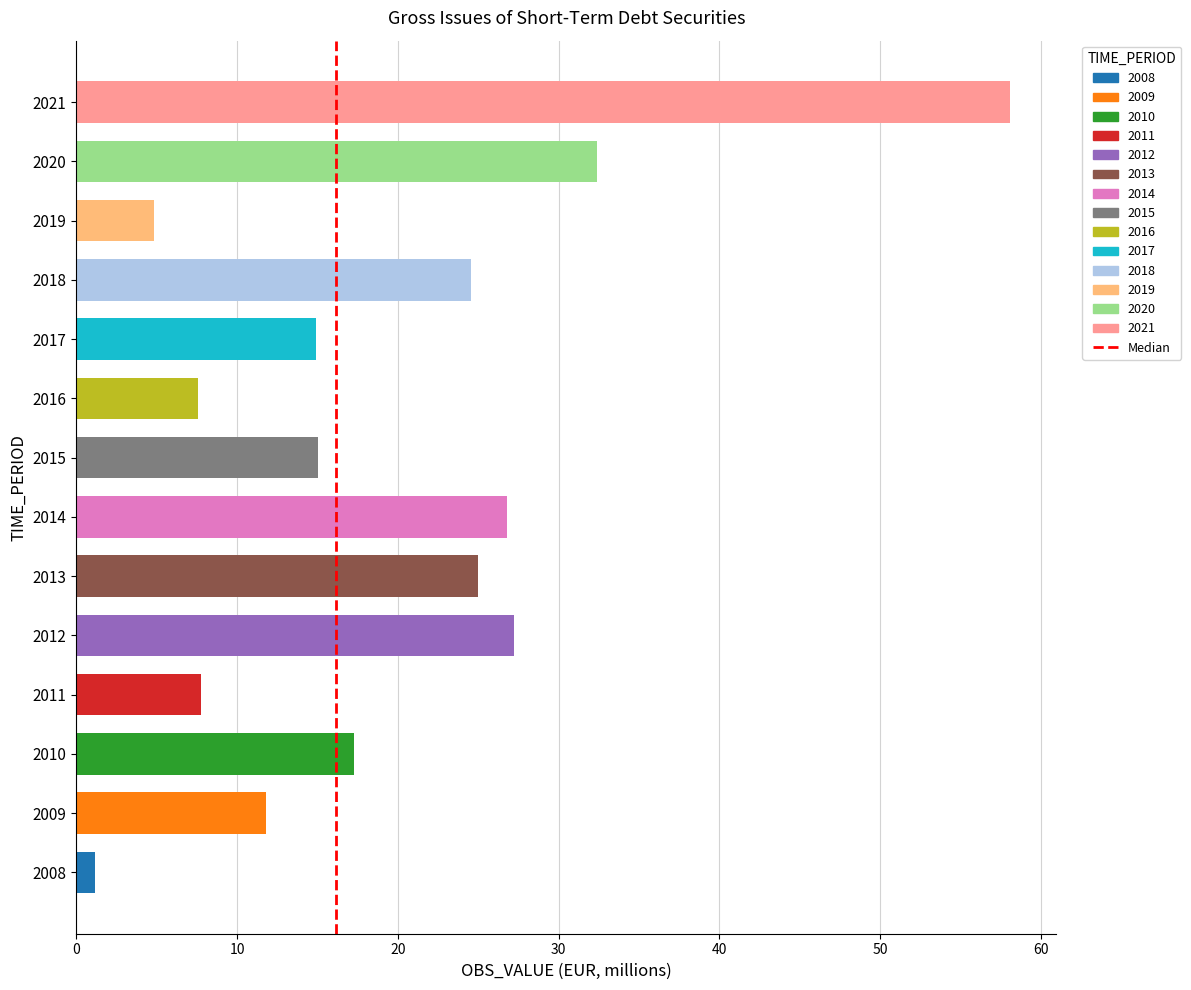

How many data points are less than 17?

7